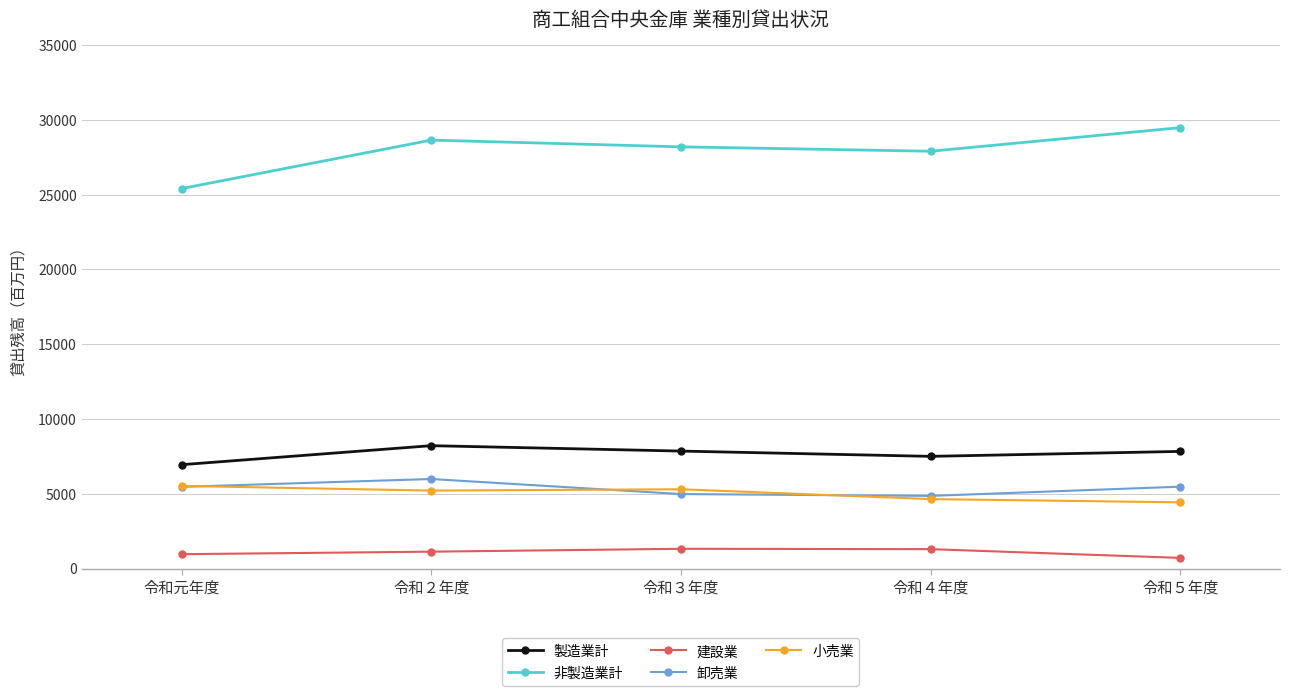

At how many categories does at least one series exceed 15043?

5